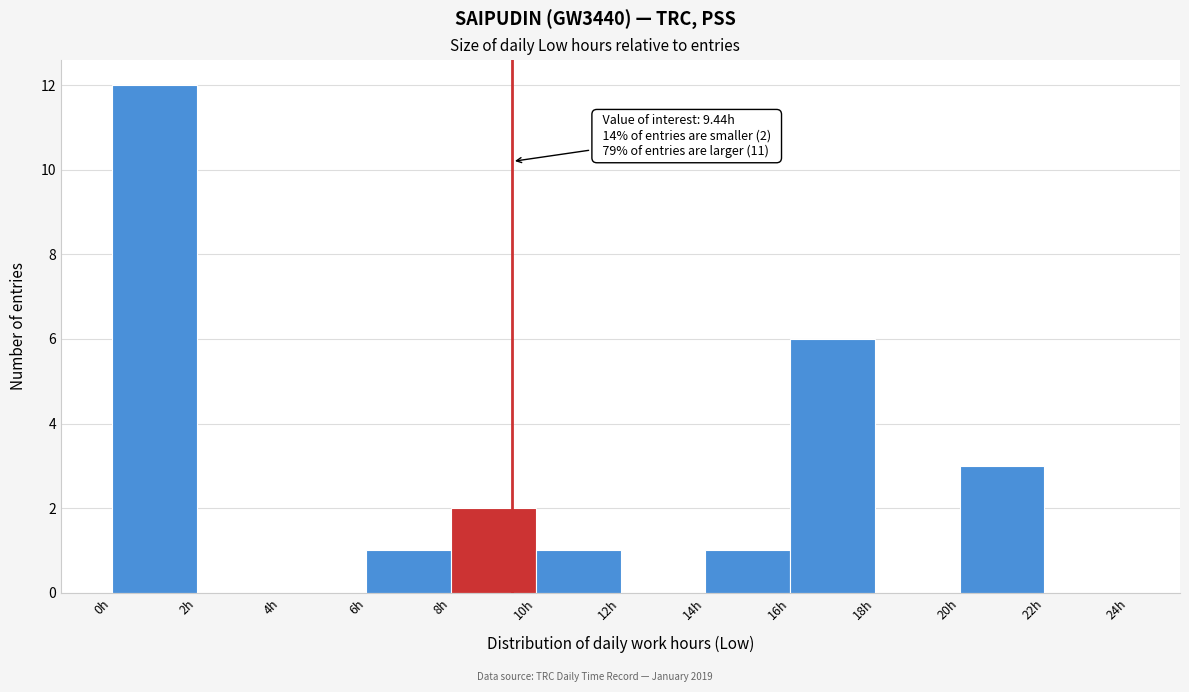

Over which range of the x-axis is the bar tallest?

0 to 2